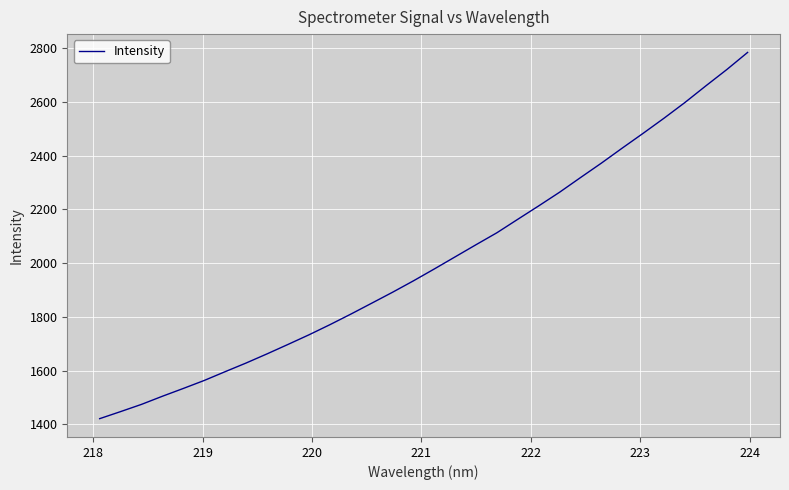

Reading left to right, extract all data points from this chart.

1420.9	1447.2	1474.1	1504.4	1533.4	1563.2	1595.9	1628.0	1662.0	1697.1	1732.8	1770.4	1809.7	1850.4	1891.2	1933.7	1978.0	2023.2	2068.4	2112.9	2163.1	2212.9	2263.8	2318.2	2372.0	2428.0	2483.0	2539.2	2597.6	2659.3	2719.8	2783.8